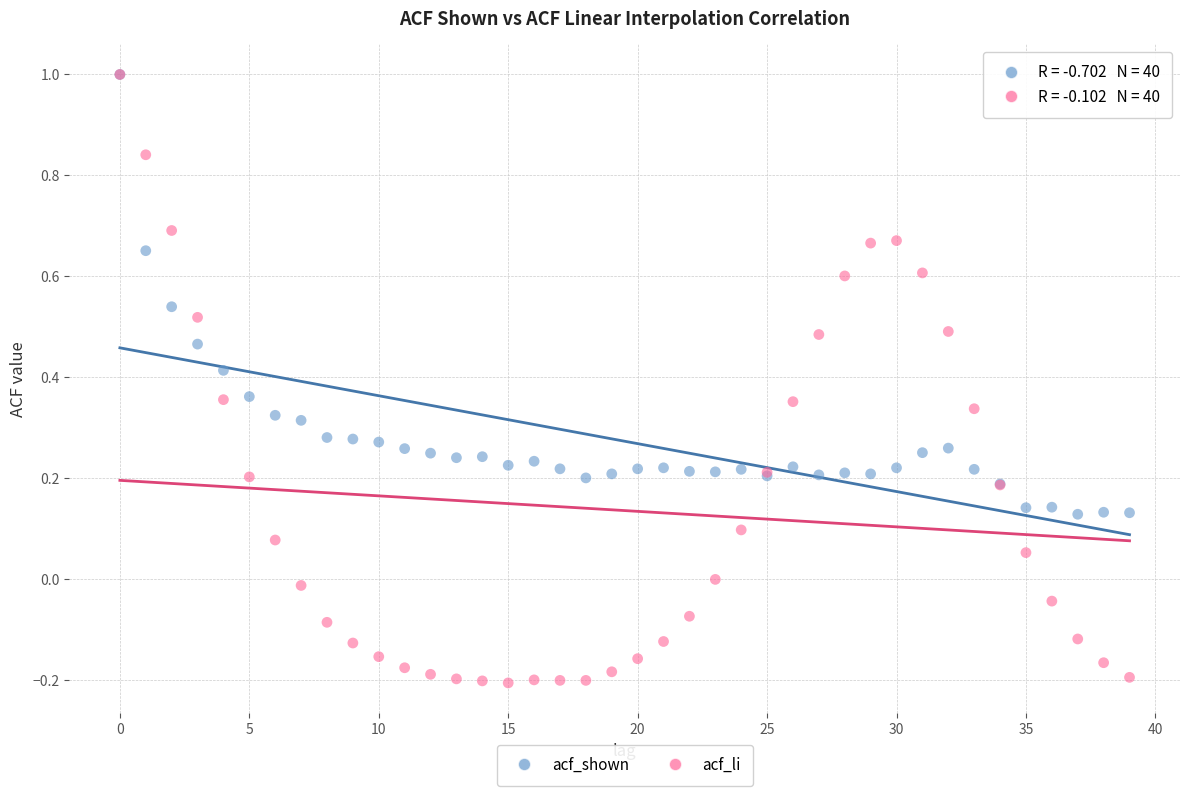

What are all the series names shown in the legend?

acf_shown, acf_li